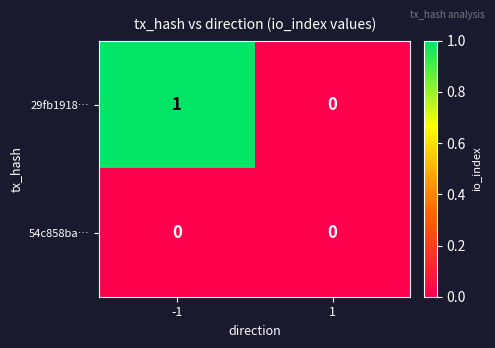

Reading left to right, what are all the values shown in this chart?

29fb1918…: 1	0
54c858ba…: 0	0